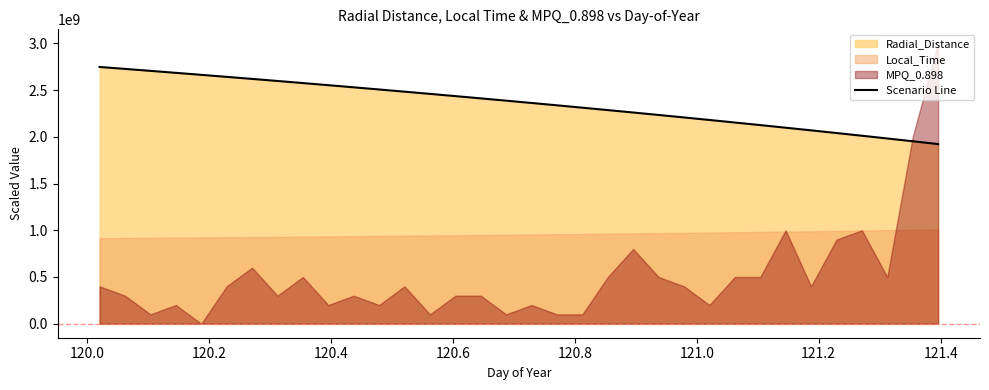

What is the minimum value for Scenario Line?

1922100000.0